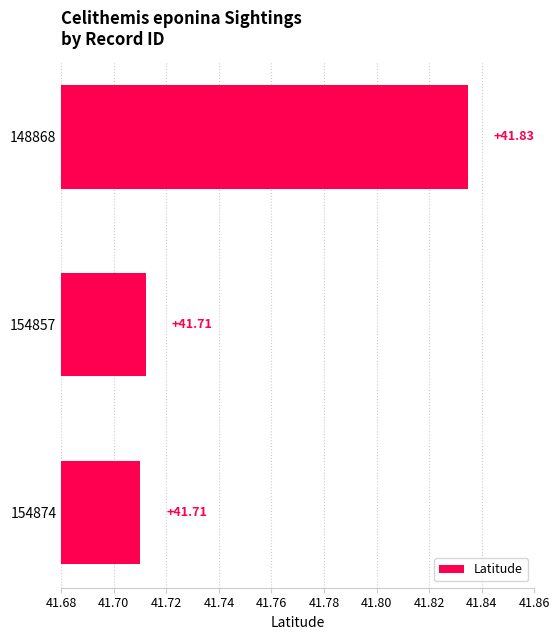

What is the average value?

41.8